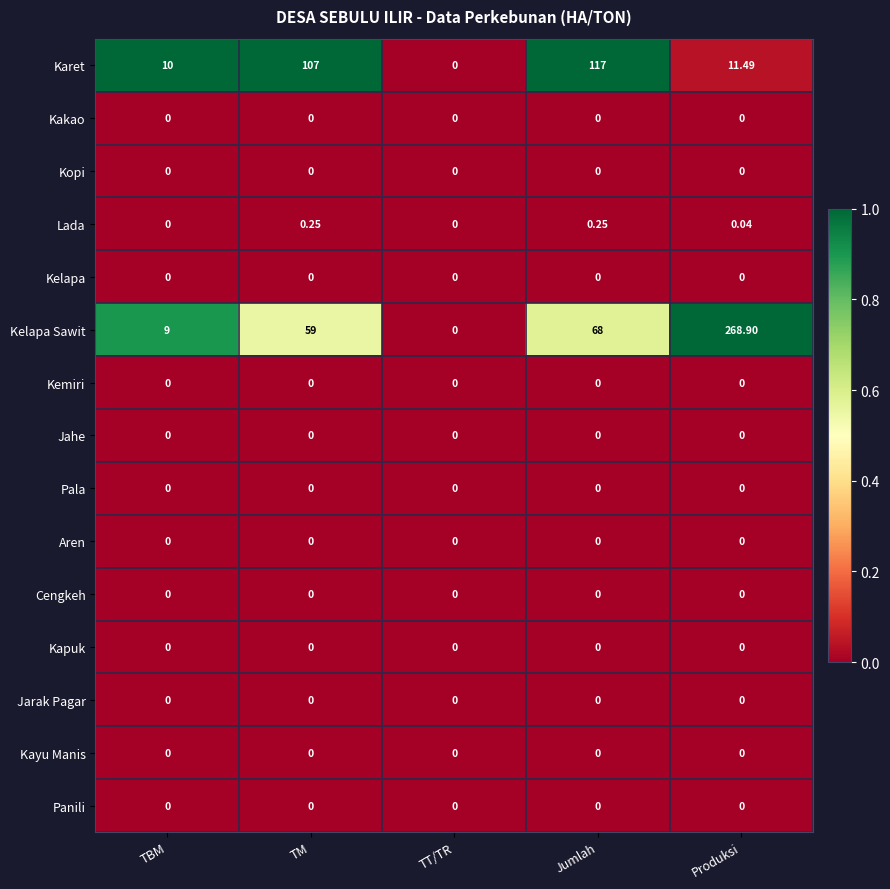

How many series are shown in this chart?

15